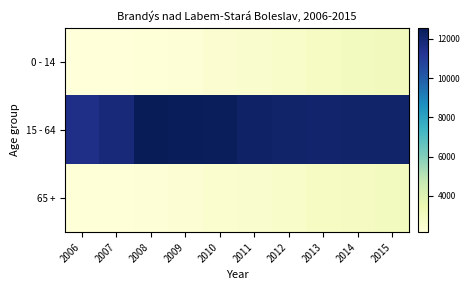

What is the total value across all series at 2006?

15850